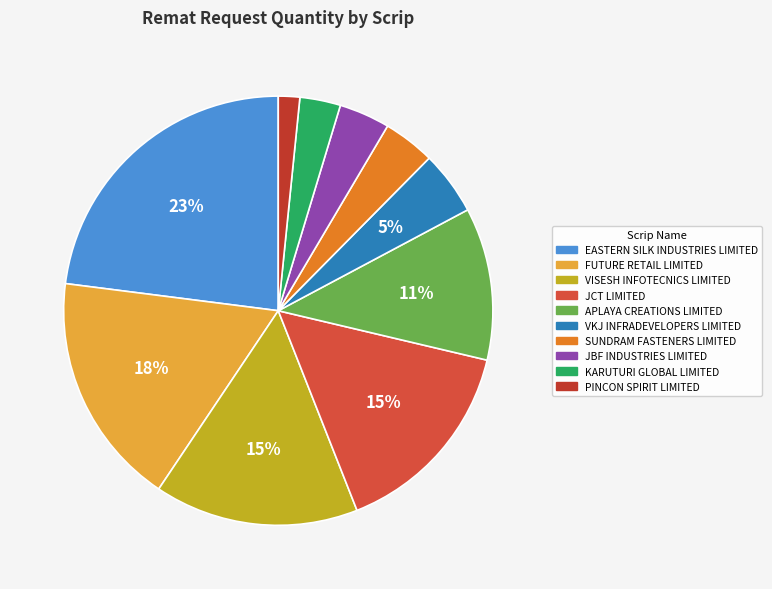

The EASTERN SILK INDUSTRIES LIMITED slice represents 12% of the pie. True or false?

False